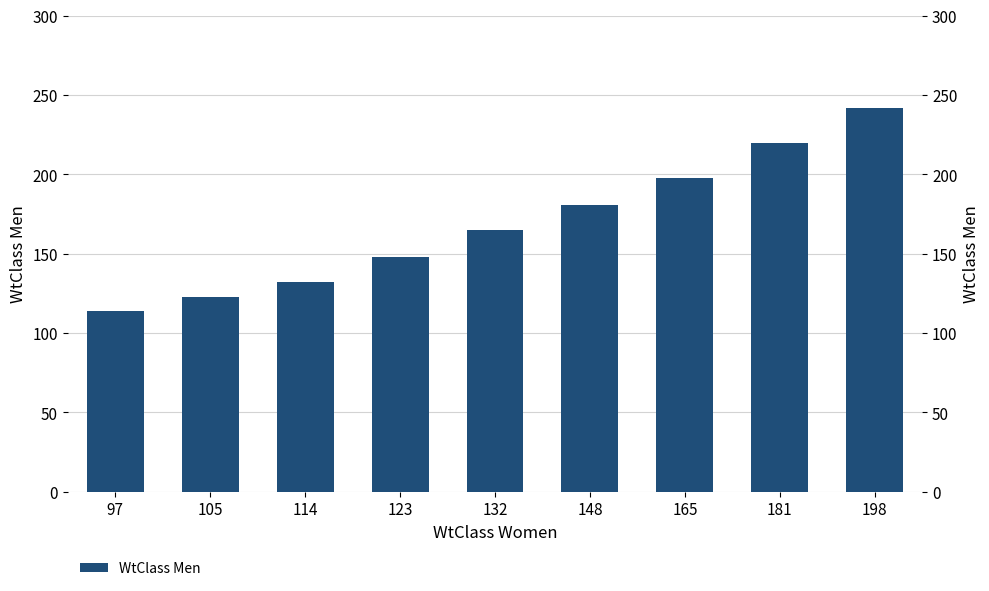

List the labels in order of value, smallest first.

97, 105, 114, 123, 132, 148, 165, 181, 198